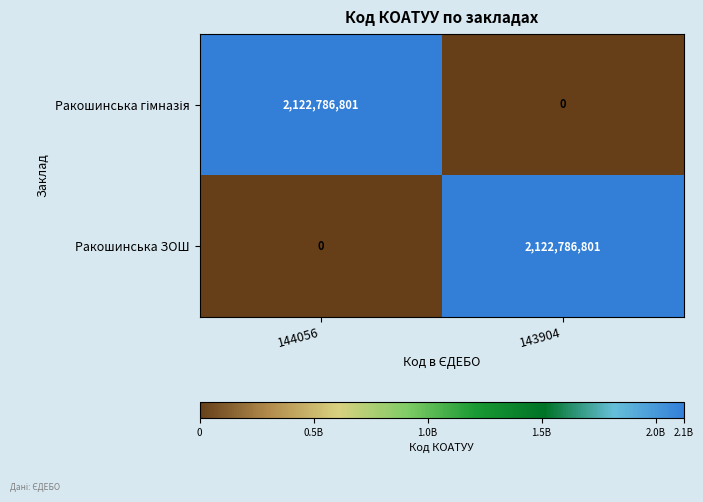

What is the difference between the Ракошинська ЗОШ values at 143904 and 144056?

2122786801